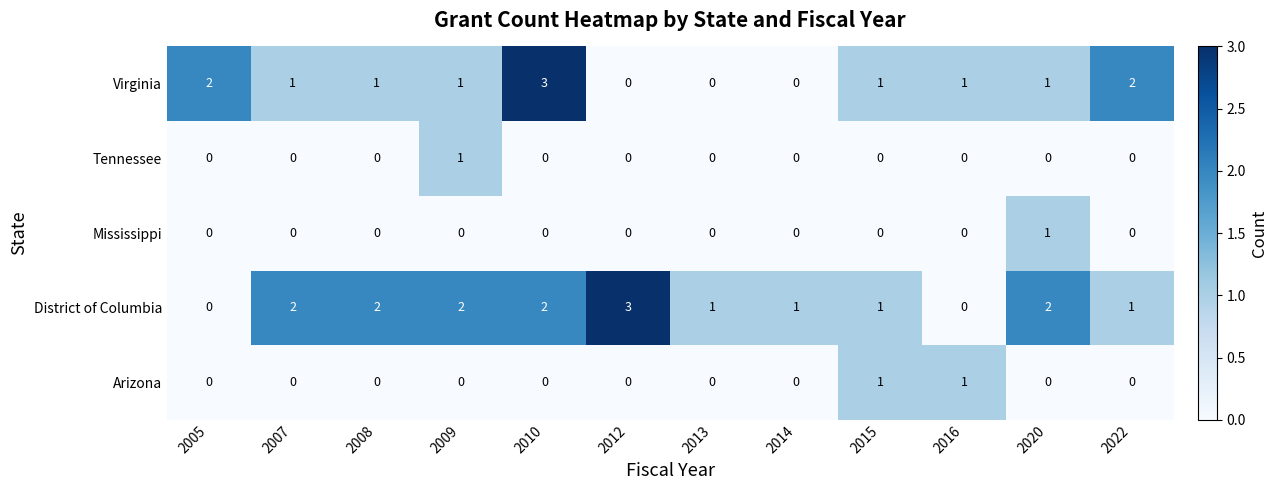

How many series are shown in this chart?

5